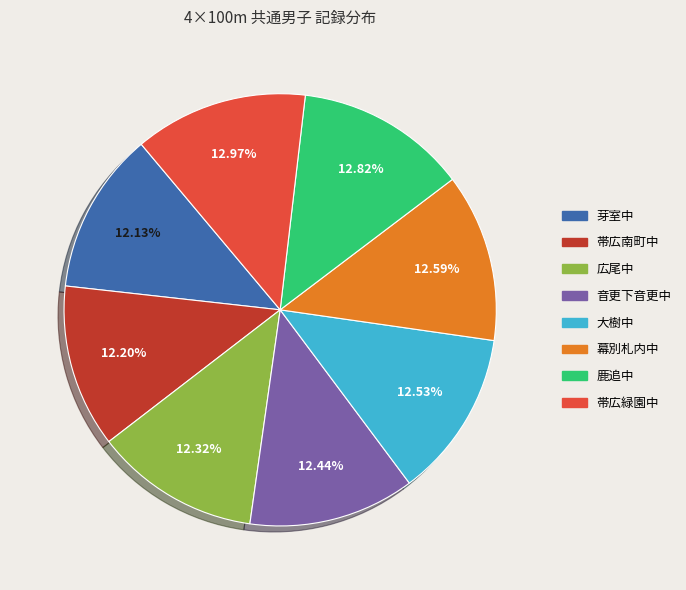

Does any single category account for the majority?

No